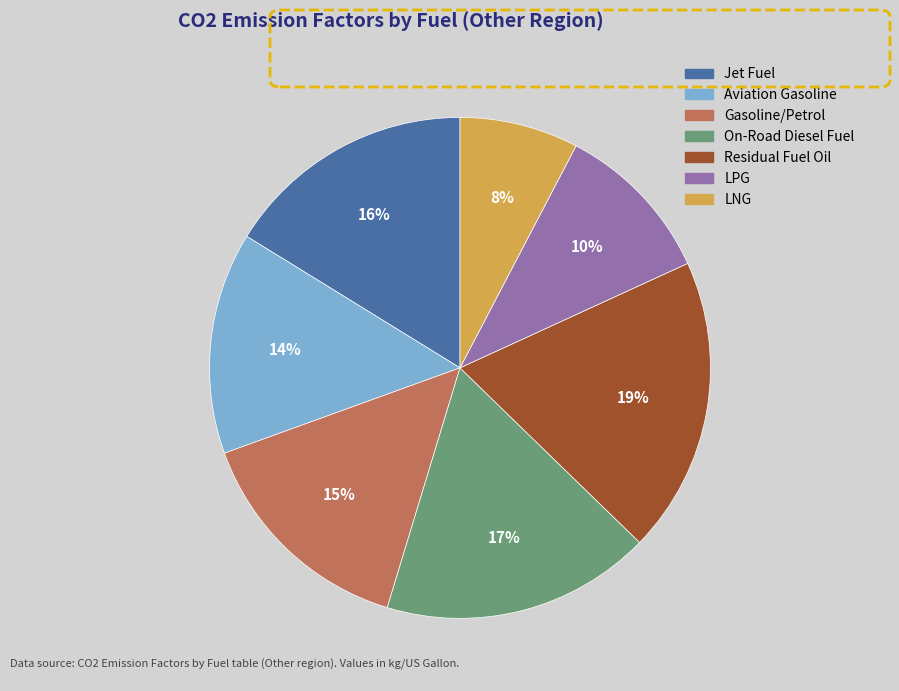

Between Jet Fuel and Aviation Gasoline, which is larger?

Jet Fuel